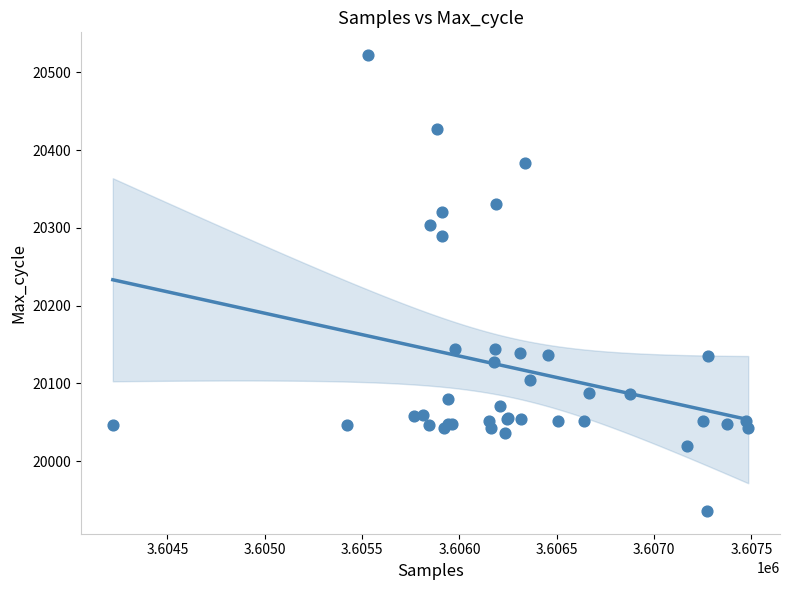

What Y value in the scatter plot is closest to 20229?

20290